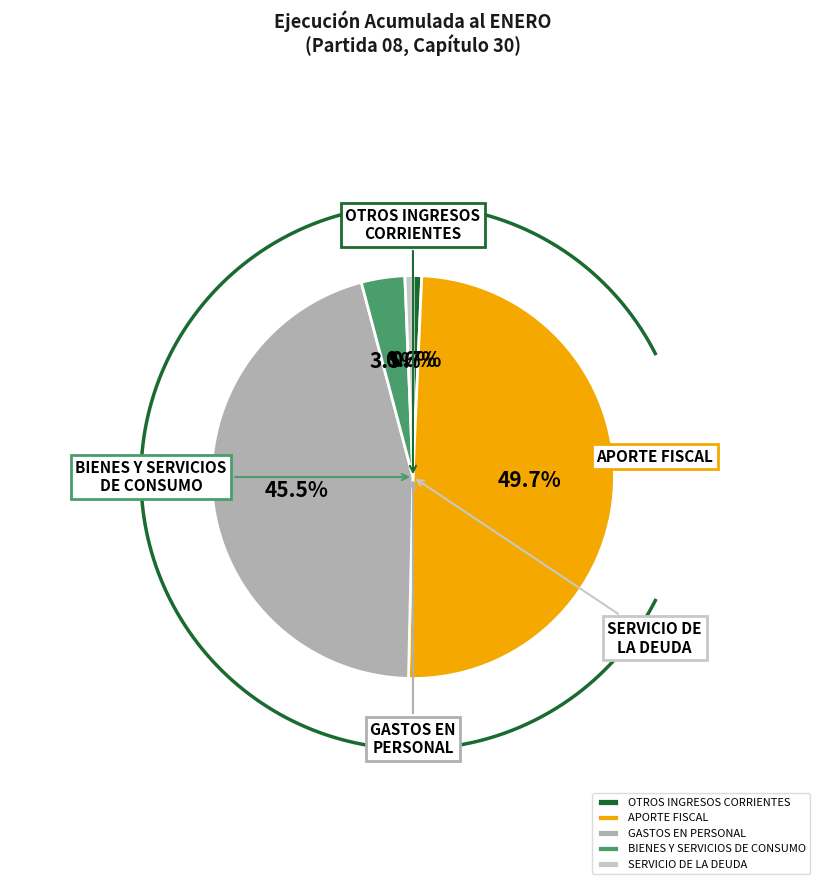

What is the ratio of the value at BIENES Y SERVICIOS
DE CONSUMO to the value at SERVICIO DE
LA DEUDA?

5.4